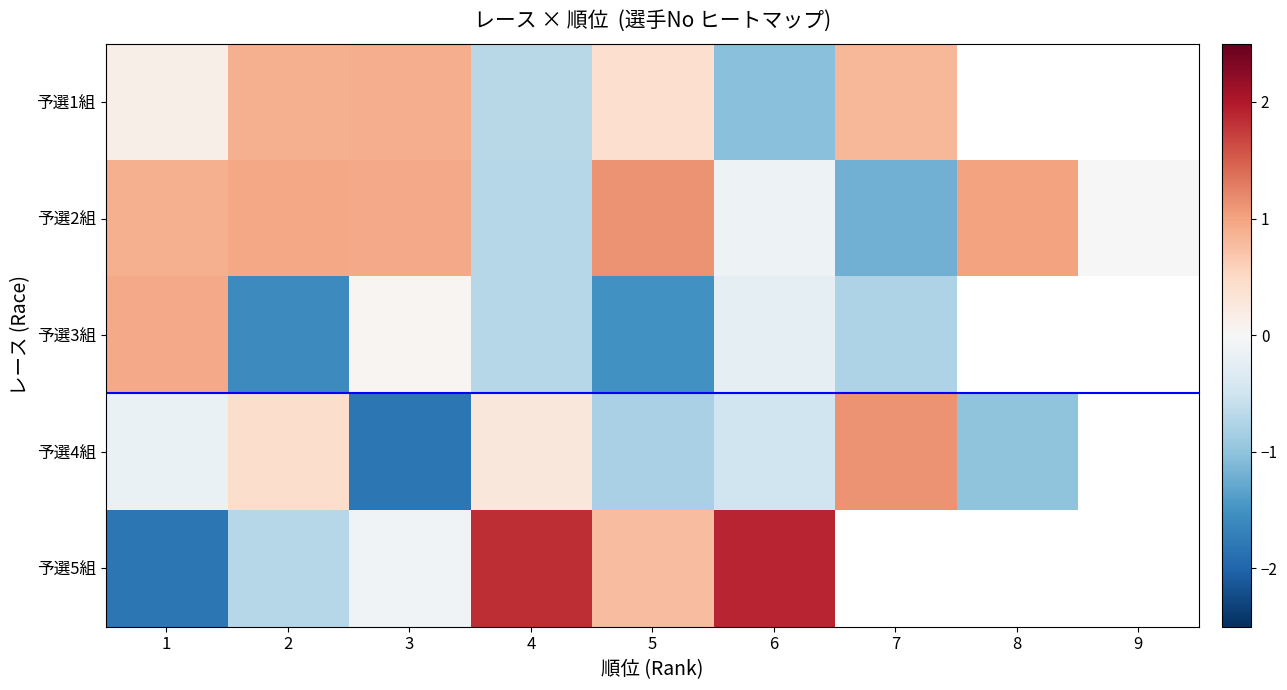

Which series has the largest total across all categories?

予選2組